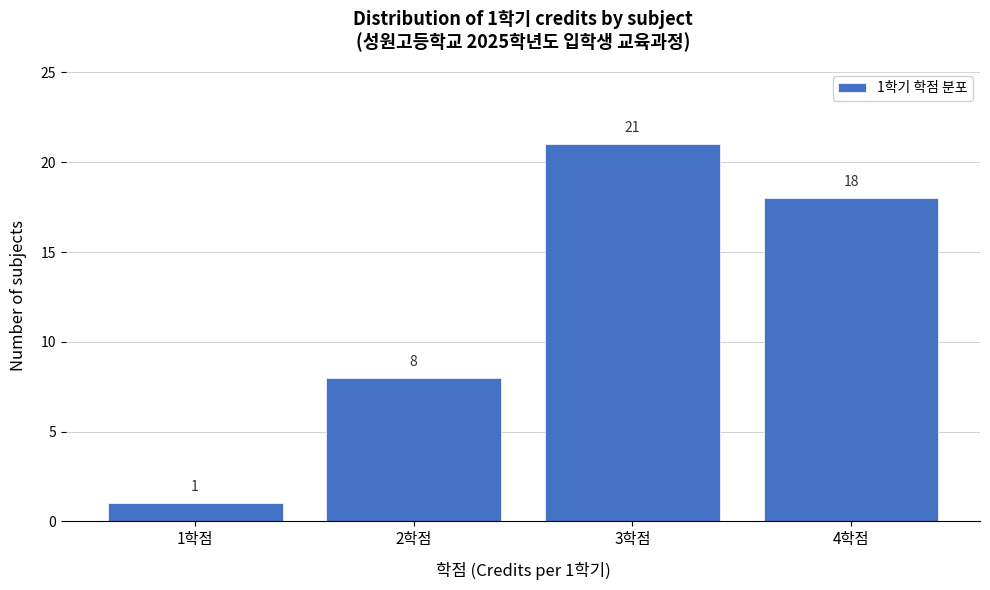

Reading left to right, list all the values displayed in this chart.

1	8	21	18